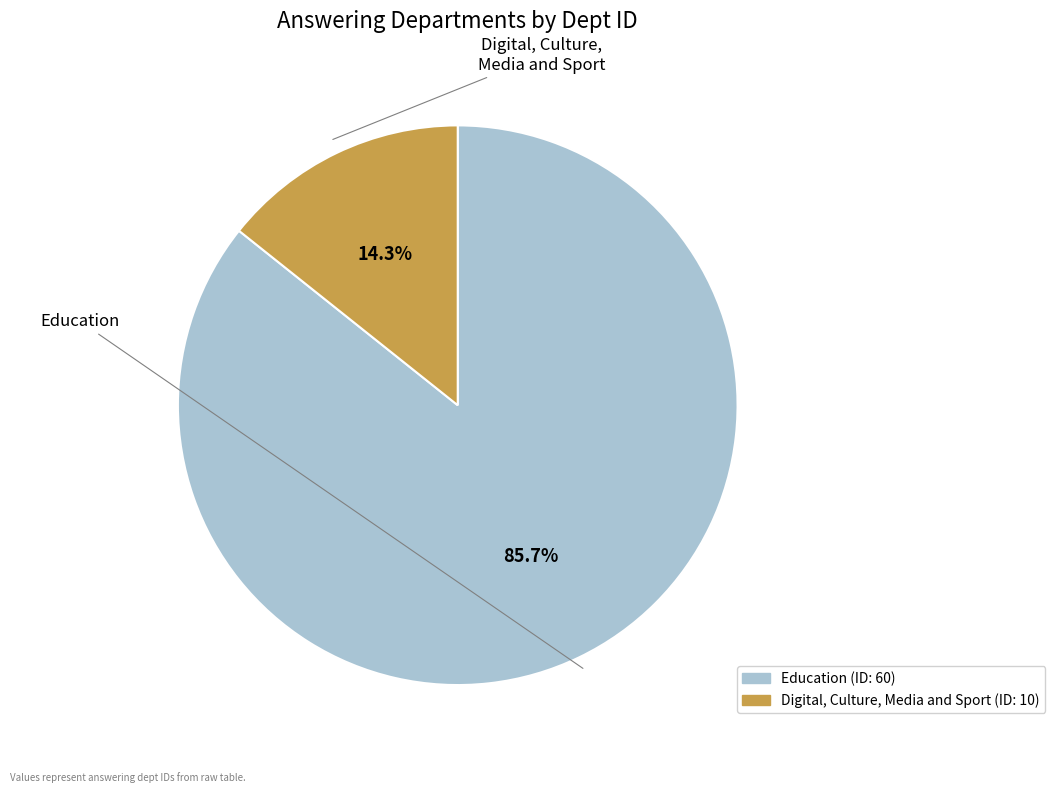

Is it true that Digital, Culture, Media and Sport is 14% of the pie?

True